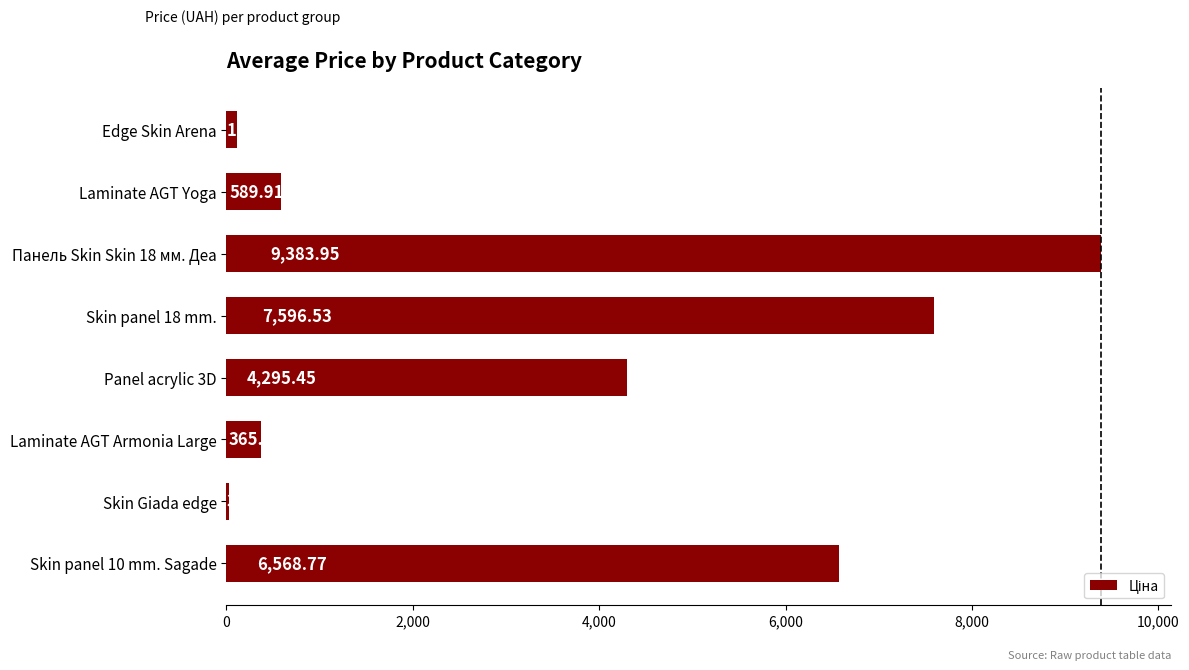

List the labels in order of value, smallest first.

Skin Giada edge, Edge Skin Arena, Laminate AGT Armonia Large, Laminate AGT Yoga, Panel acrylic 3D, Skin panel 10 mm. Sagade, Skin panel 18 mm., Панель Skin Skin 18 мм. Деа